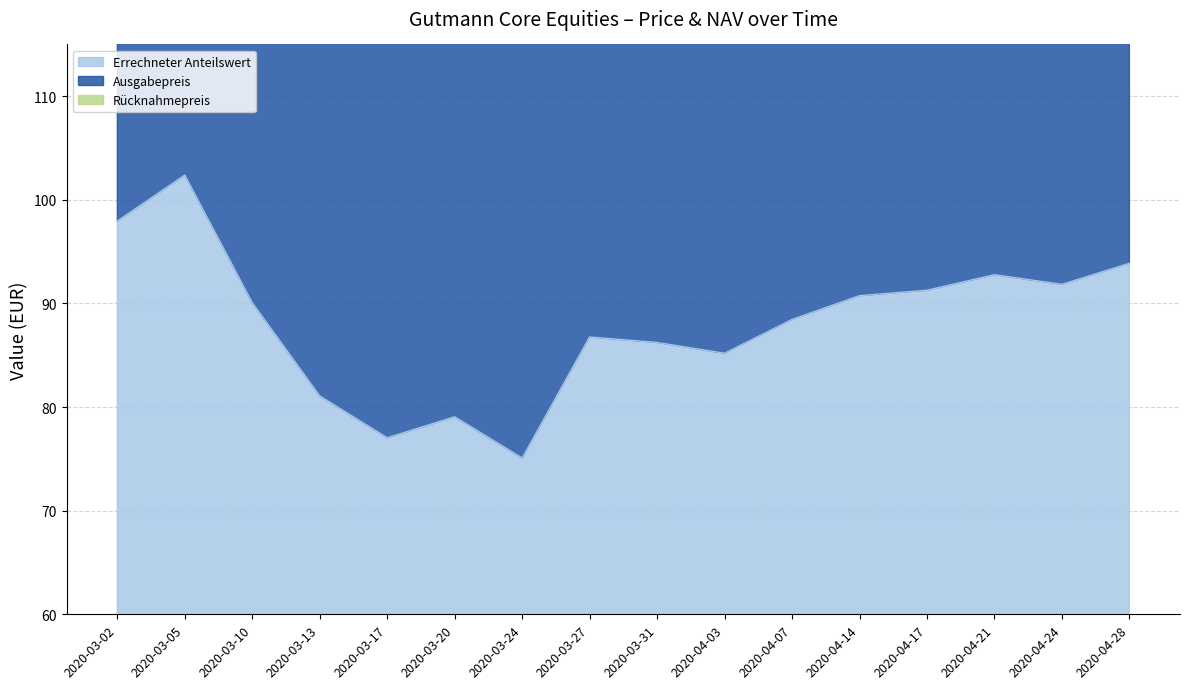

List the labels in order of Ausgabepreis value, smallest first.

2020-03-24, 2020-03-17, 2020-03-20, 2020-03-13, 2020-04-03, 2020-03-31, 2020-03-27, 2020-04-07, 2020-03-10, 2020-04-14, 2020-04-17, 2020-04-24, 2020-04-21, 2020-04-28, 2020-03-02, 2020-03-05